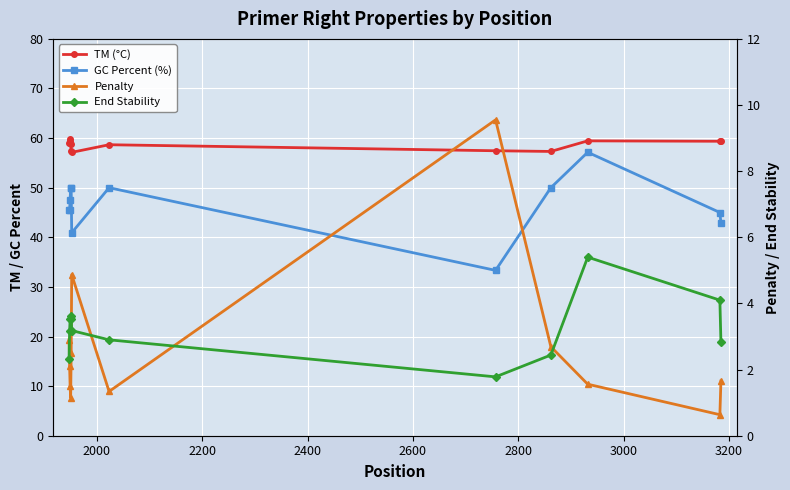

Which series has the largest range (max minus min)?

GC Percent (%)